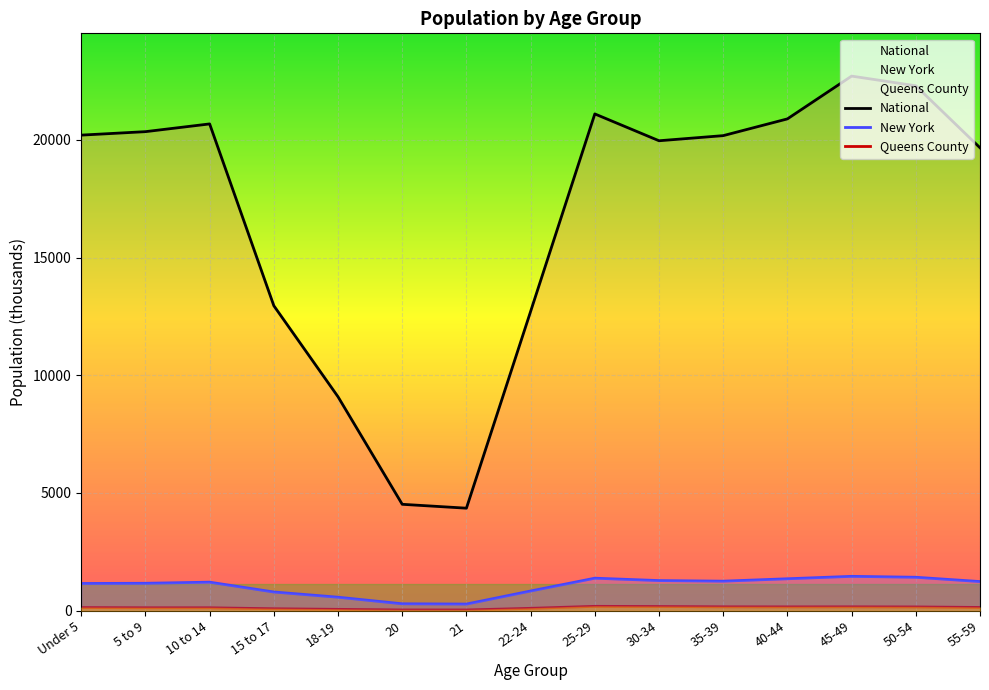

What is the difference between the maximum and minimum values in the Queens County series?

154.7